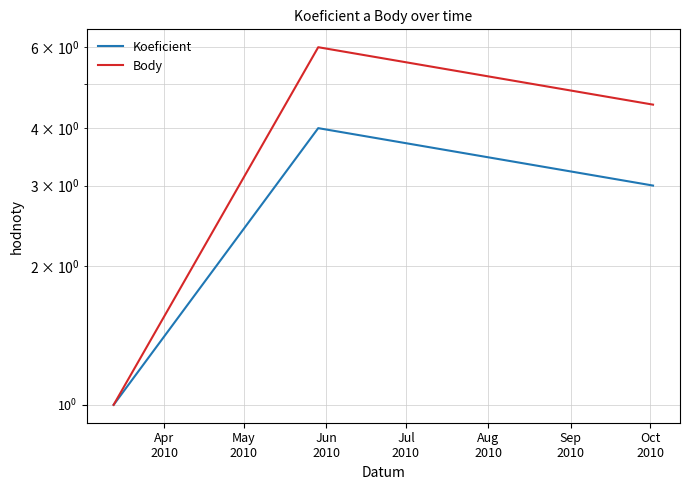

Is it true that Koeficient equals 5.1 at Jun
2010?

False